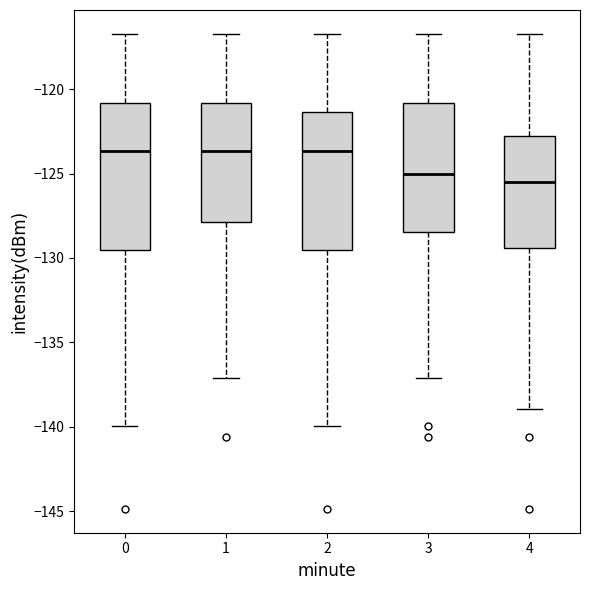

Which box is the tallest, from its lower edge to its upper edge?

0